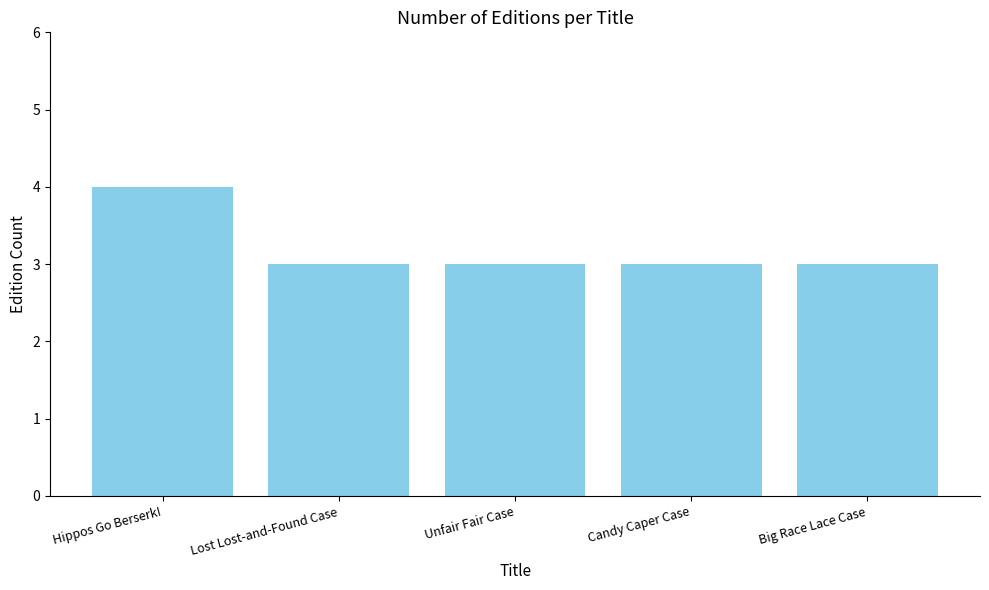

What is the minimum value shown in the chart?

3